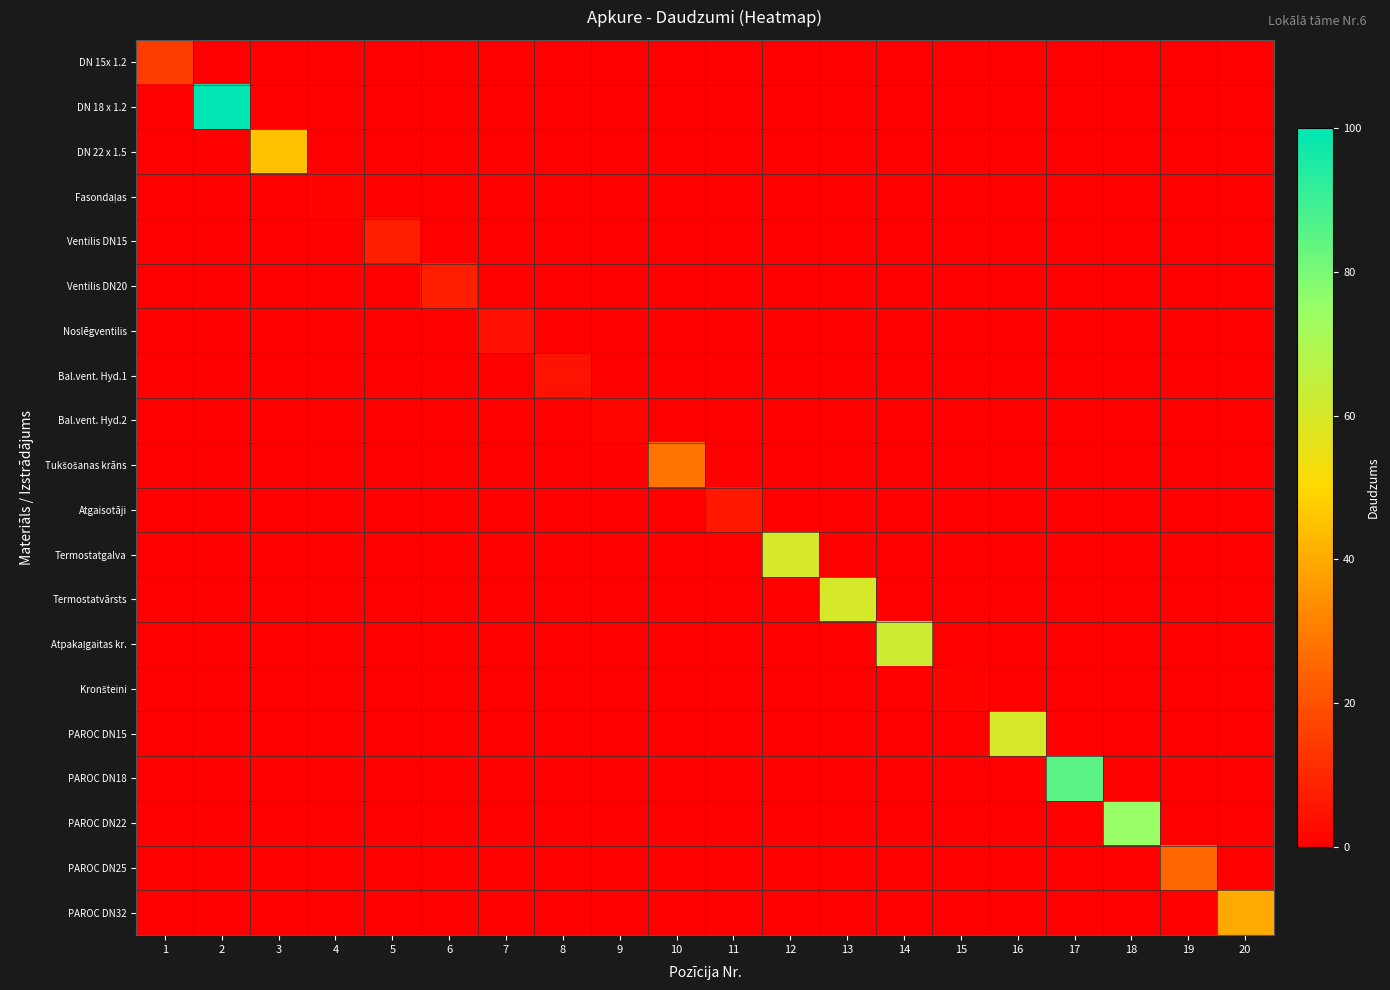

What is the difference between the highest and lowest values at 2?

100